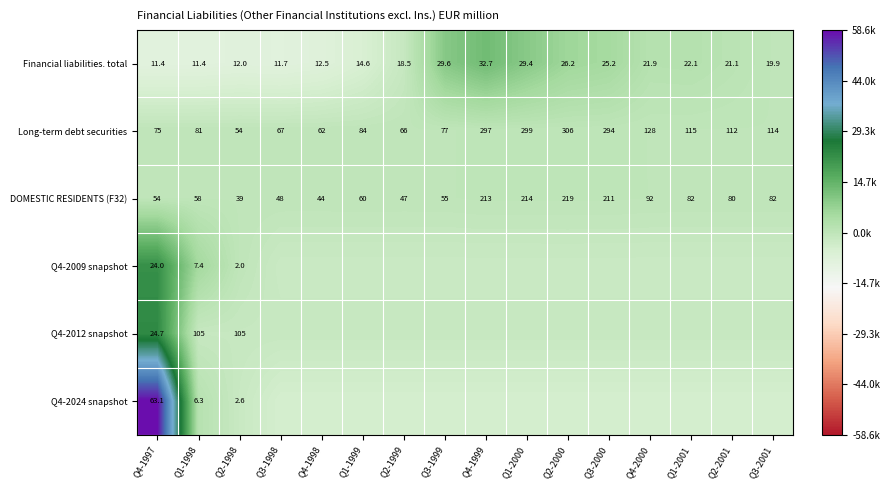

What is the difference between the second highest and second lowest values in the DOMESTIC RESIDENTS (F32) series?

170.0